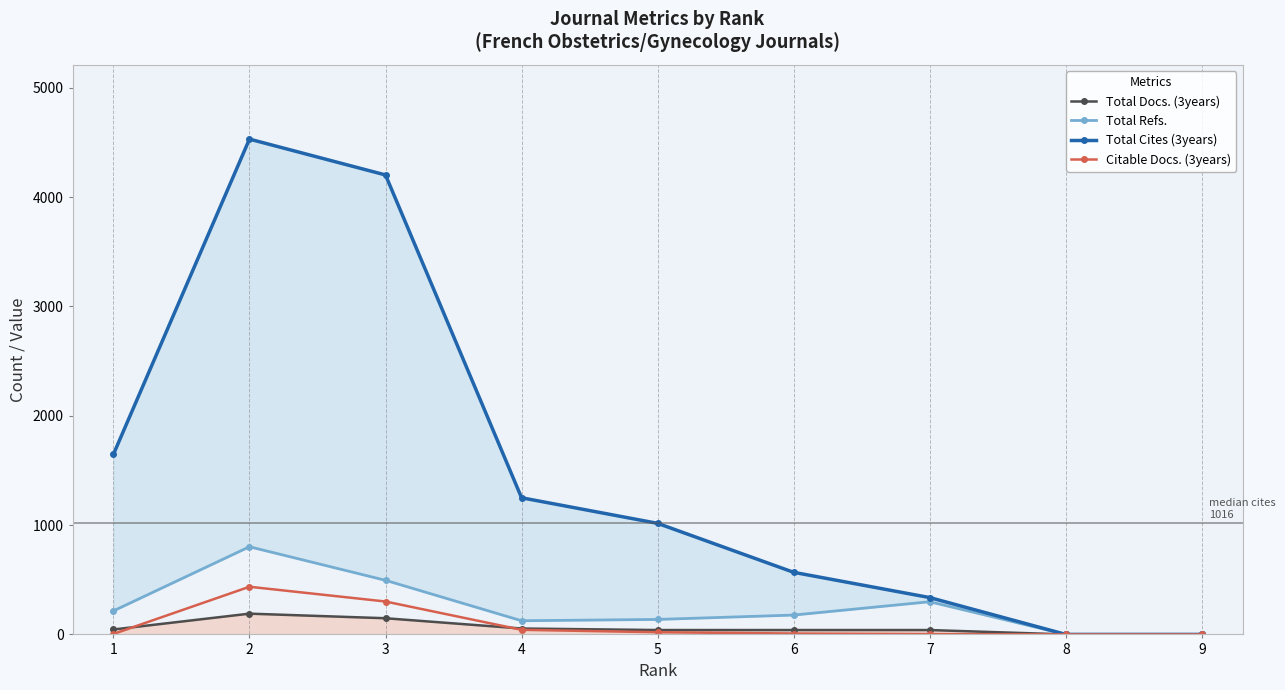

Does the chart display data point markers on the line(s)?

Yes